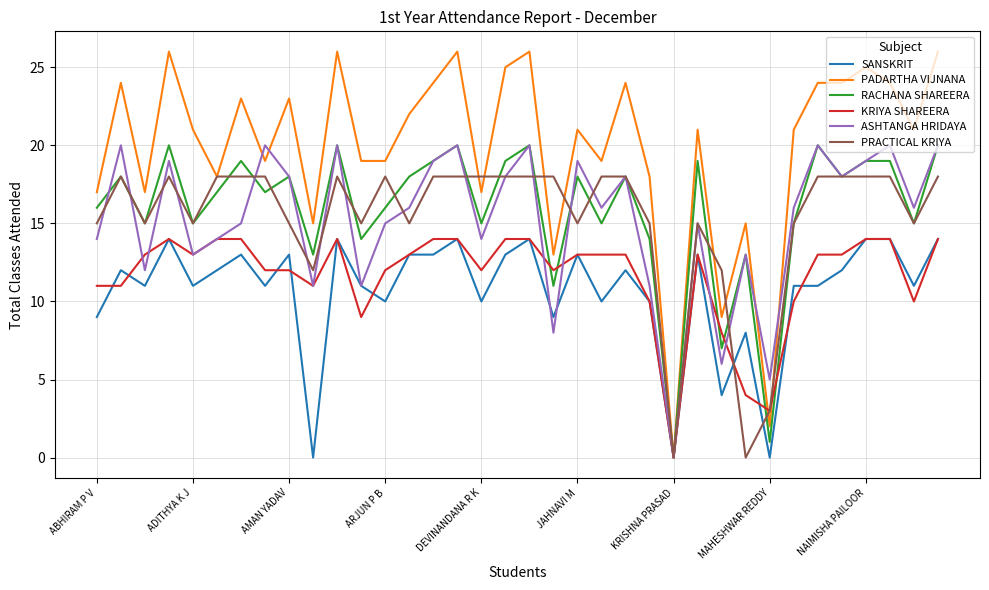

Which series has the largest total across all categories?

PADARTHA VIJNANA